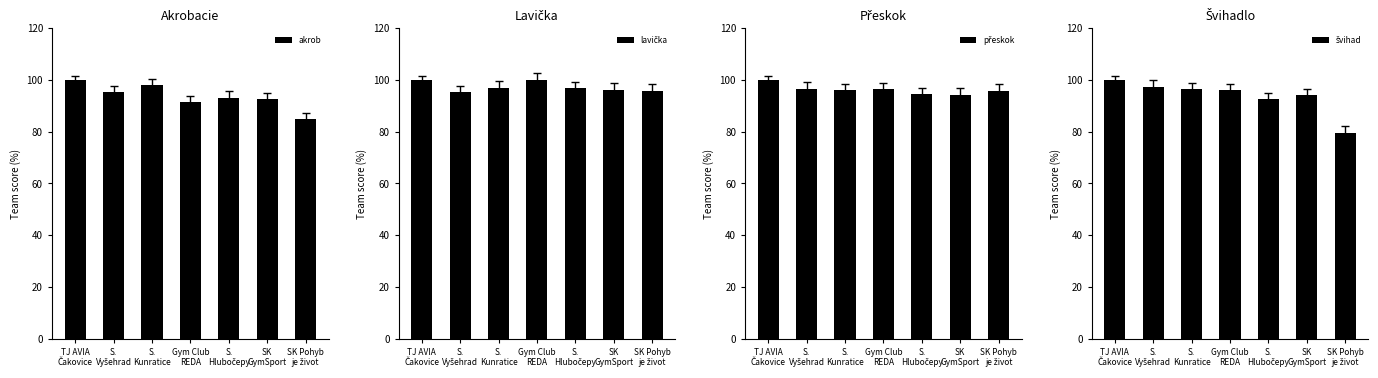

What position from the right is TJ AVIA
Čakovice?

7